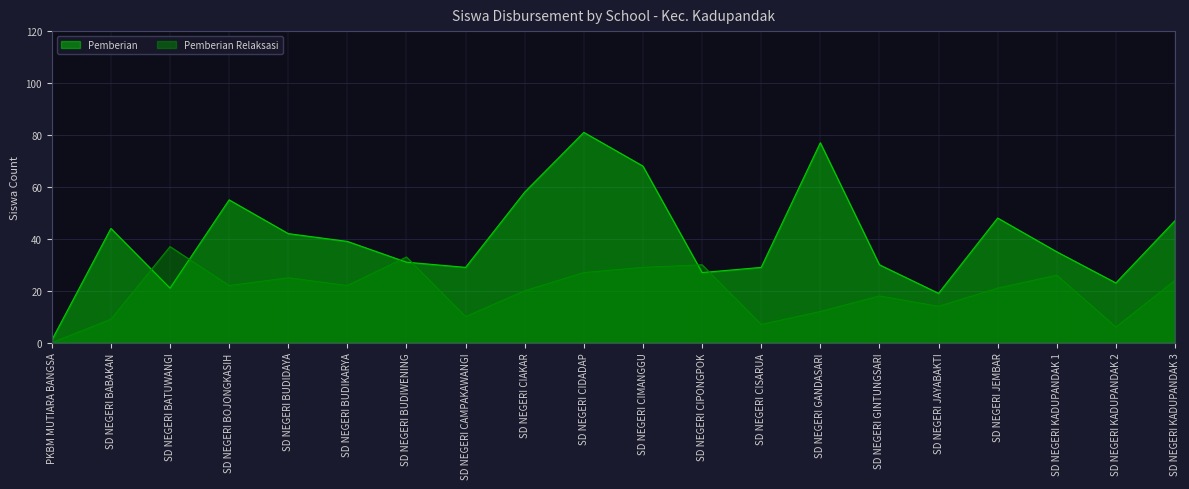

Where is Pemberian nearest to the value 41?

SD NEGERI BUDIDAYA